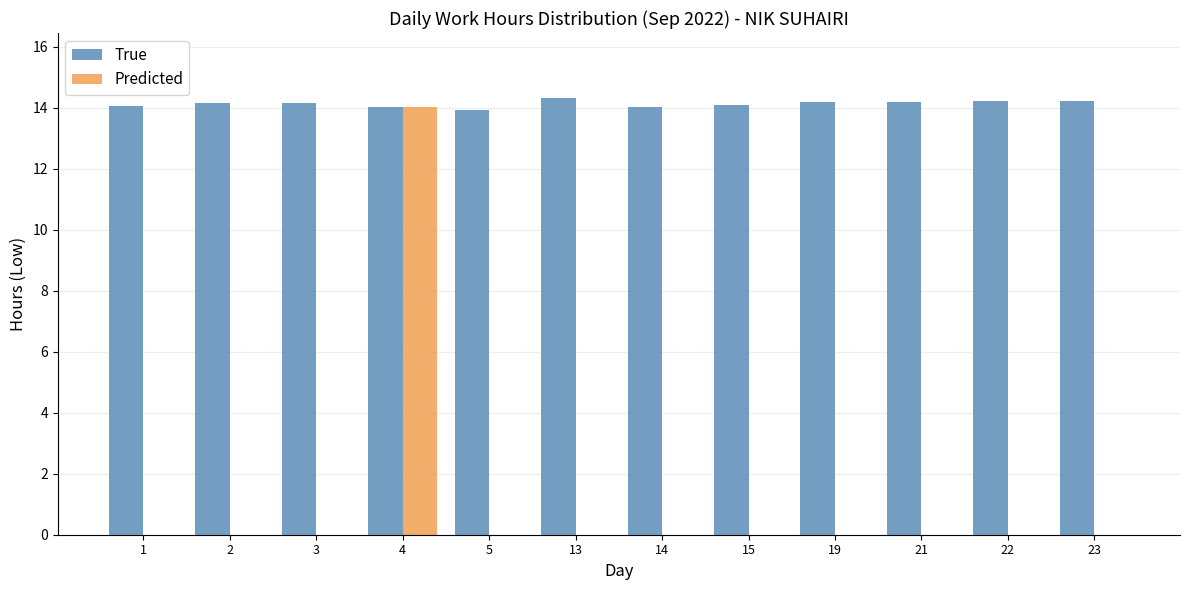

The True series shows 20.7 at 15. True or false?

False